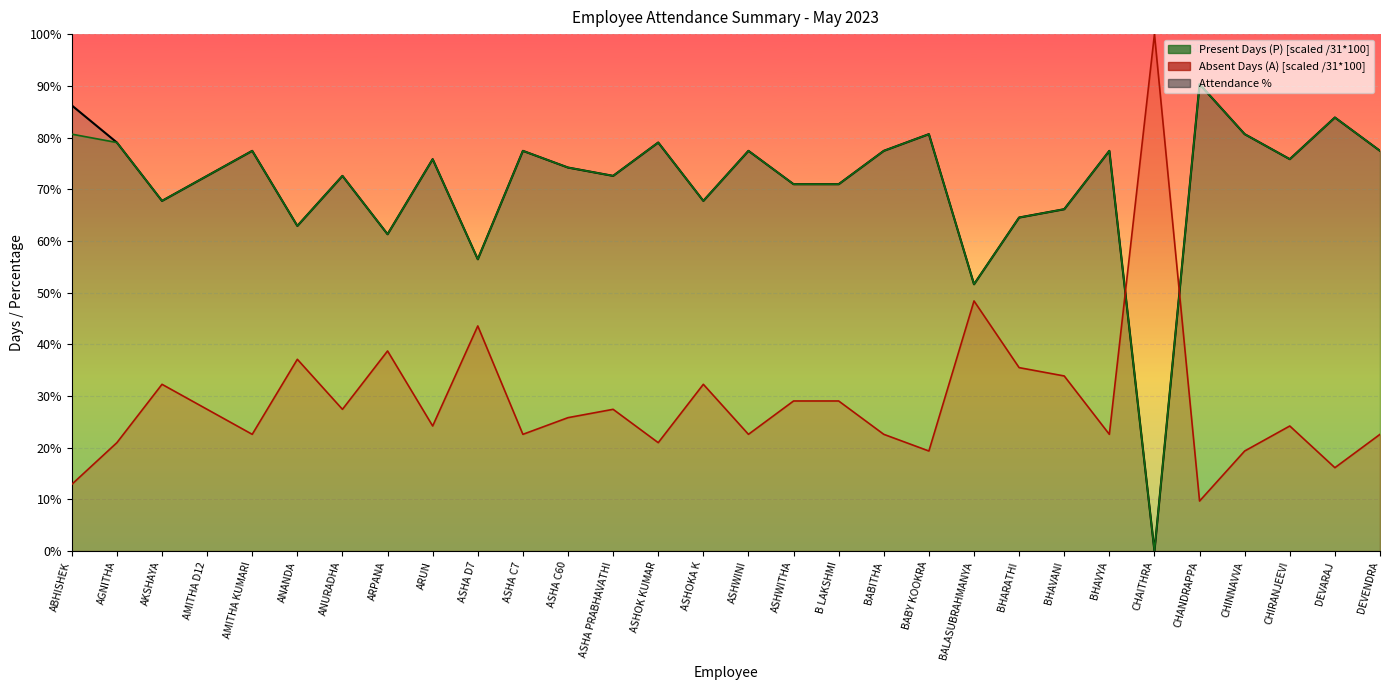

At how many categories does at least one series exceed 71?

20